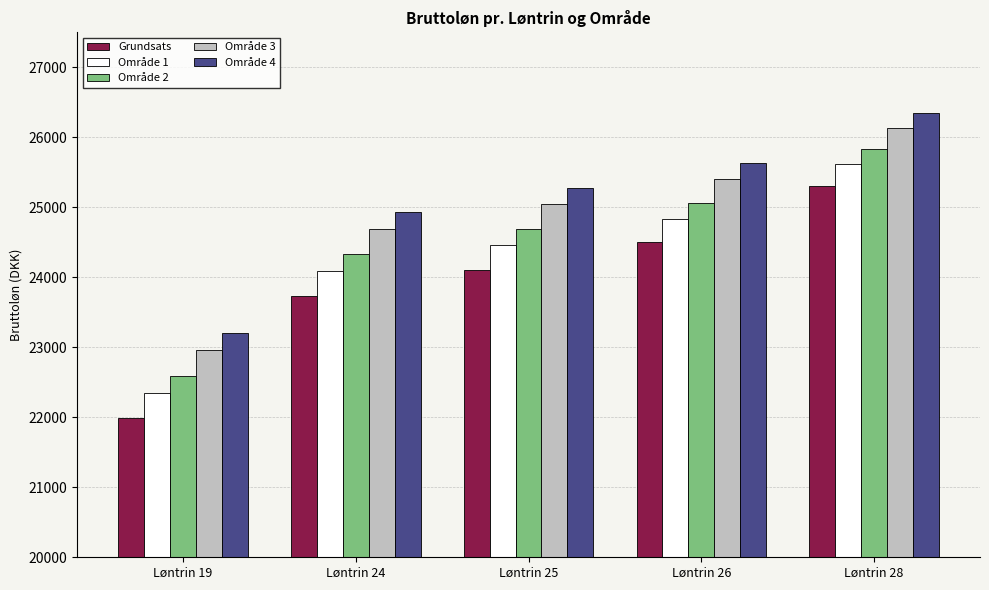

Where does the Område 3 series first go above 25042?

Løntrin 25